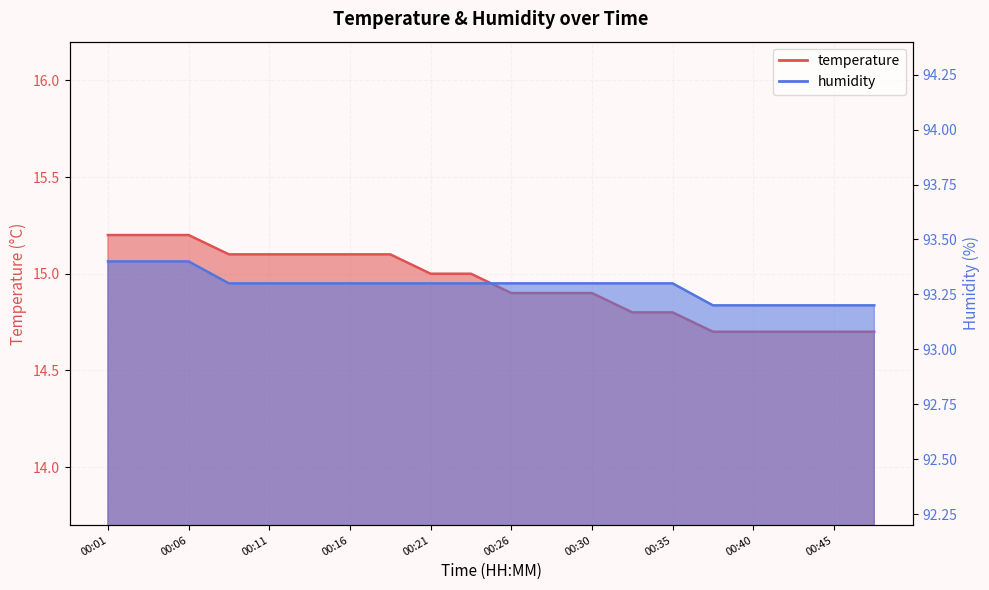

What is the sum of the temperature values at 00:26 and 00:33?

29.7